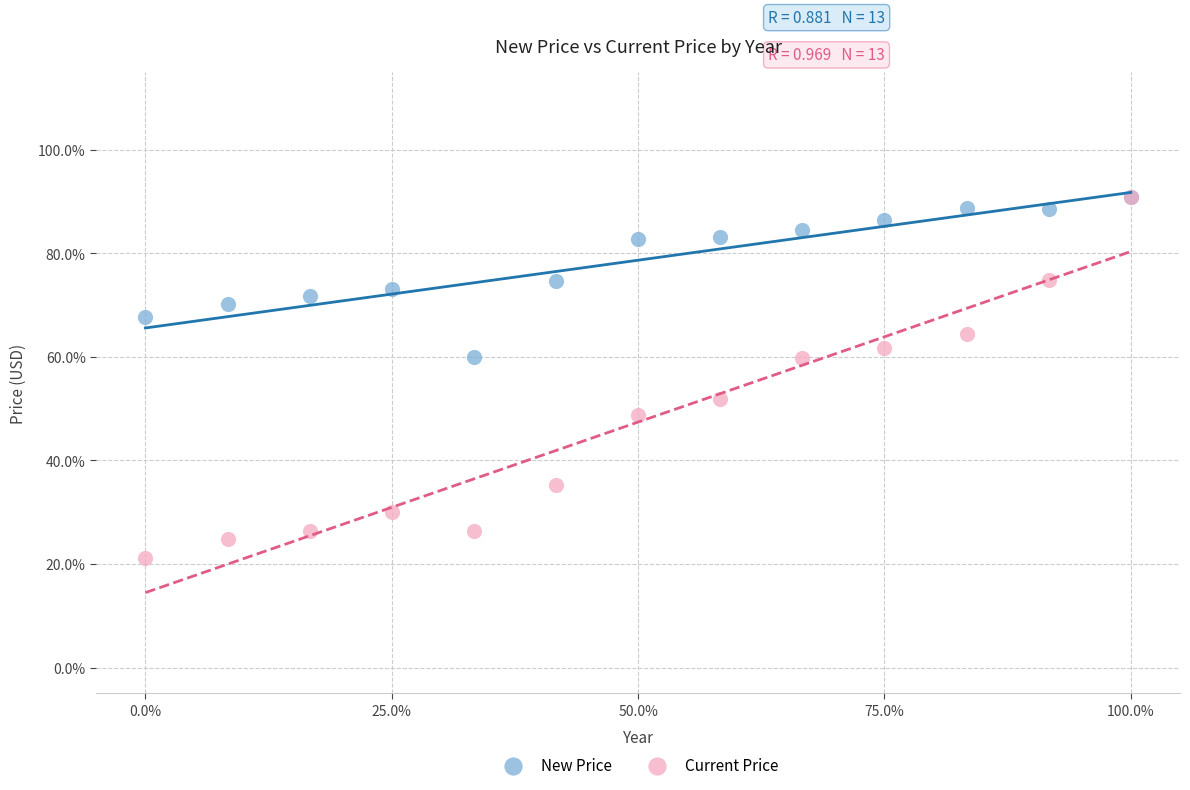

Which series has the largest Y range (max minus min)?

Current Price